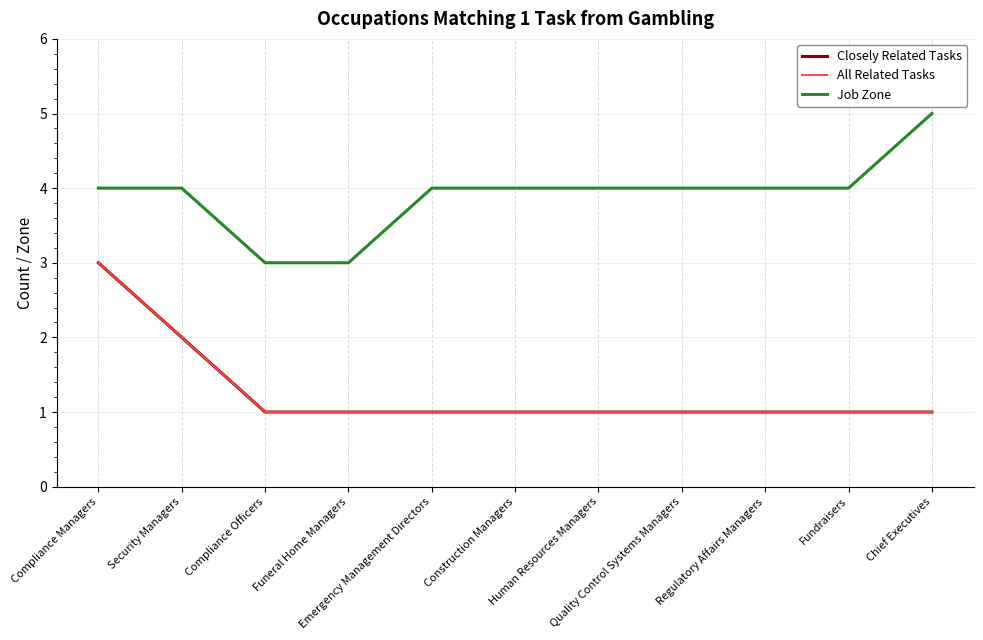

Which category has the lowest value in the Job Zone series?

Compliance Officers